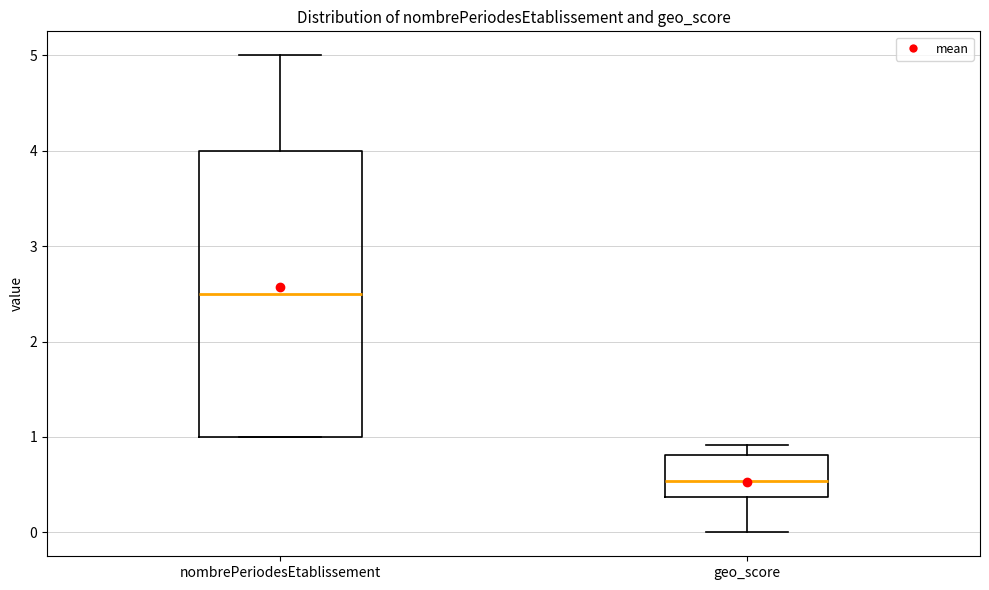

Where does the lower whisker of the box for geo_score end on the y-axis? The values are not printed on the chart, so give them approximately, as read against the axis.

0.0